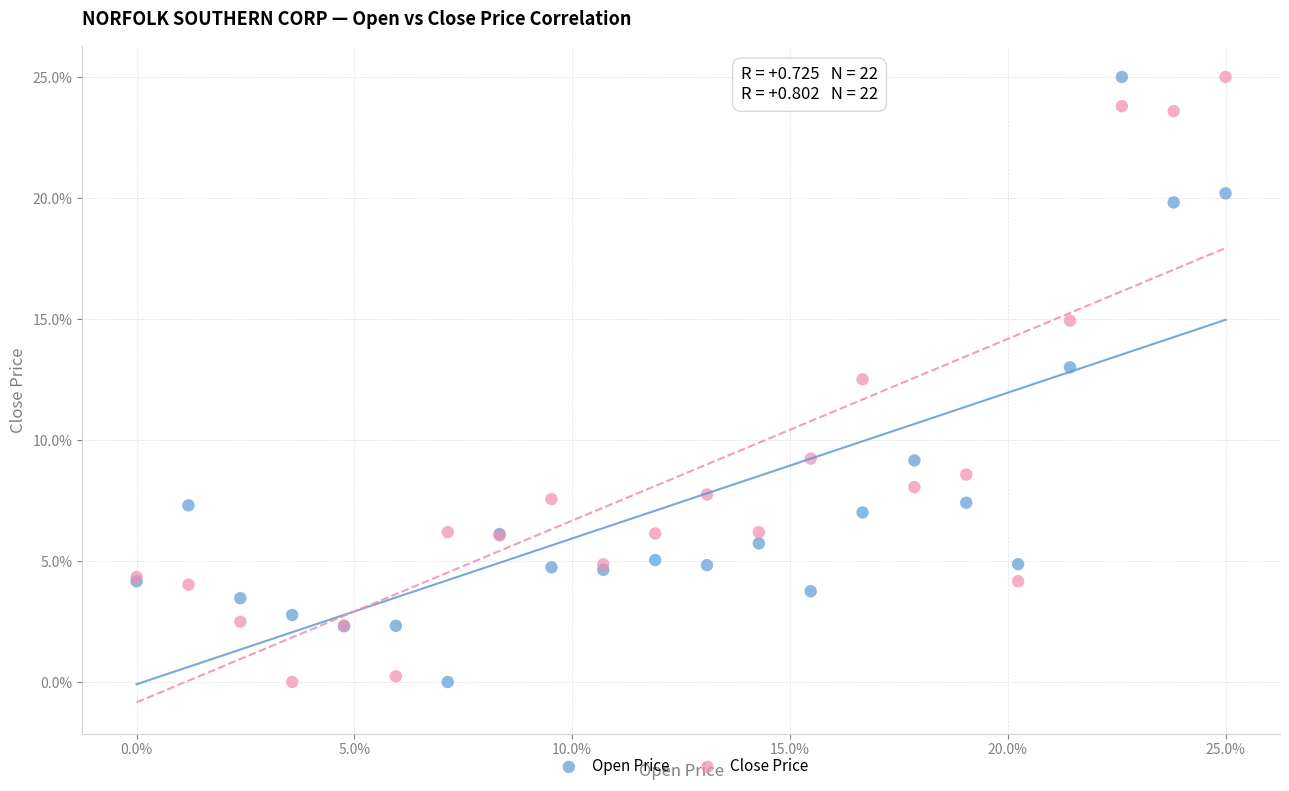

In the Open Price series, what Y value is closest to 12?

13.0